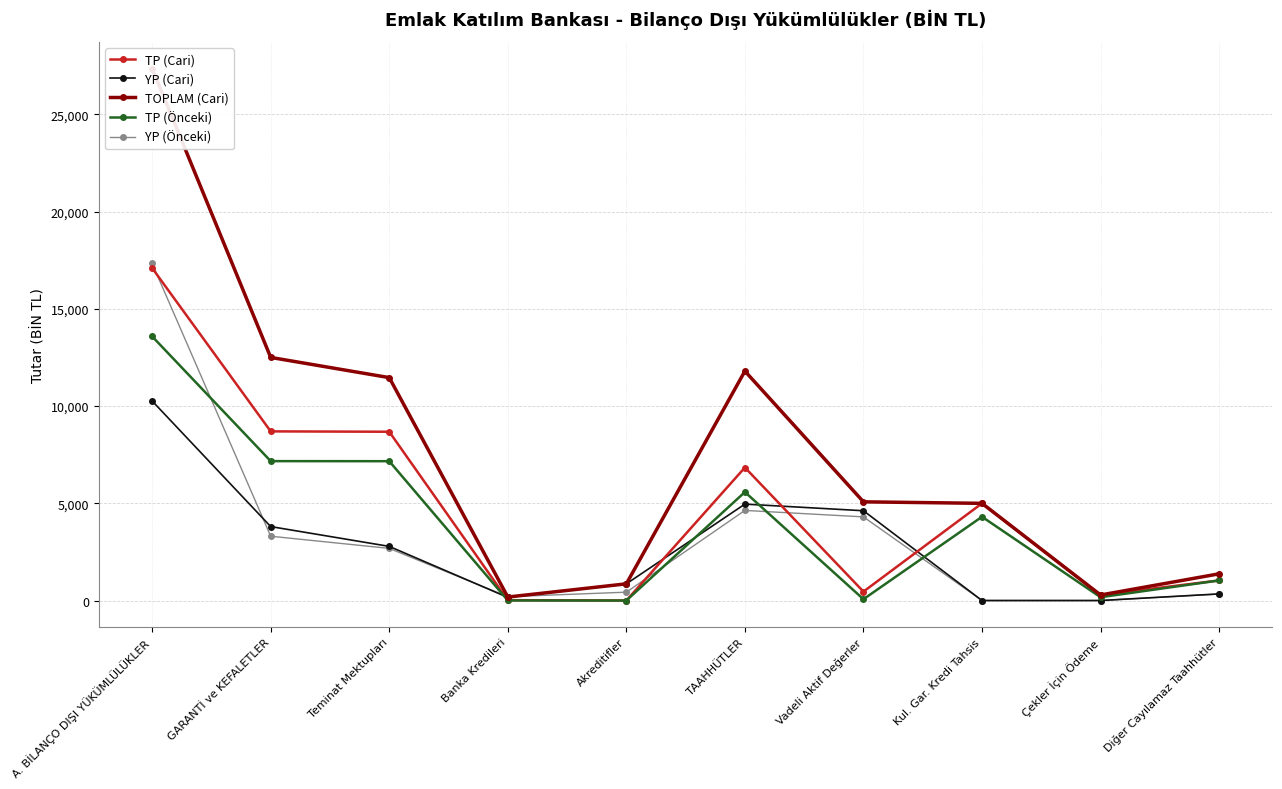

True or false: TP (Önceki) and TP (Cari) cross at least once.

False